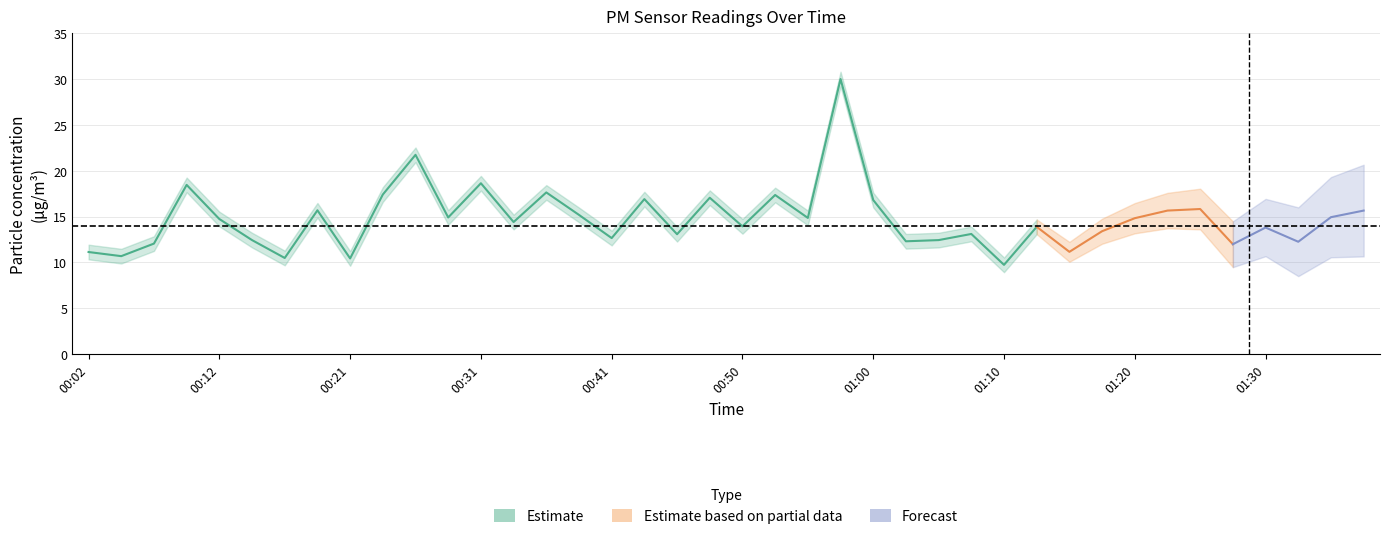

Between 00:26 and 01:20, which is larger?

00:26